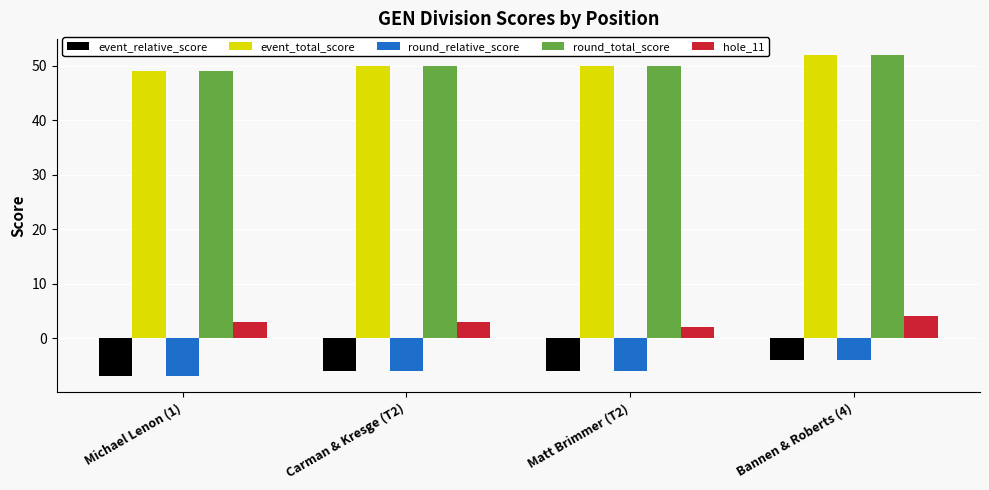

Is it true that round_relative_score equals -2 at Matt Brimmer (T2)?

False